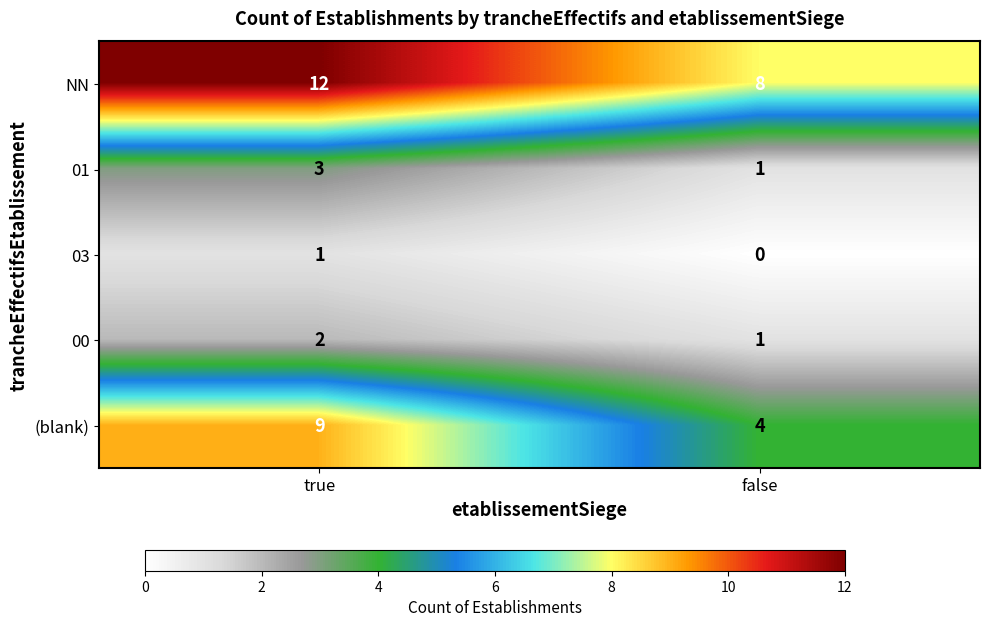

Reading left to right, transcribe all the data shown in this chart.

NN: true=12	false=8
01: true=3	false=1
03: true=1	false=0
00: true=2	false=1
(blank): true=9	false=4